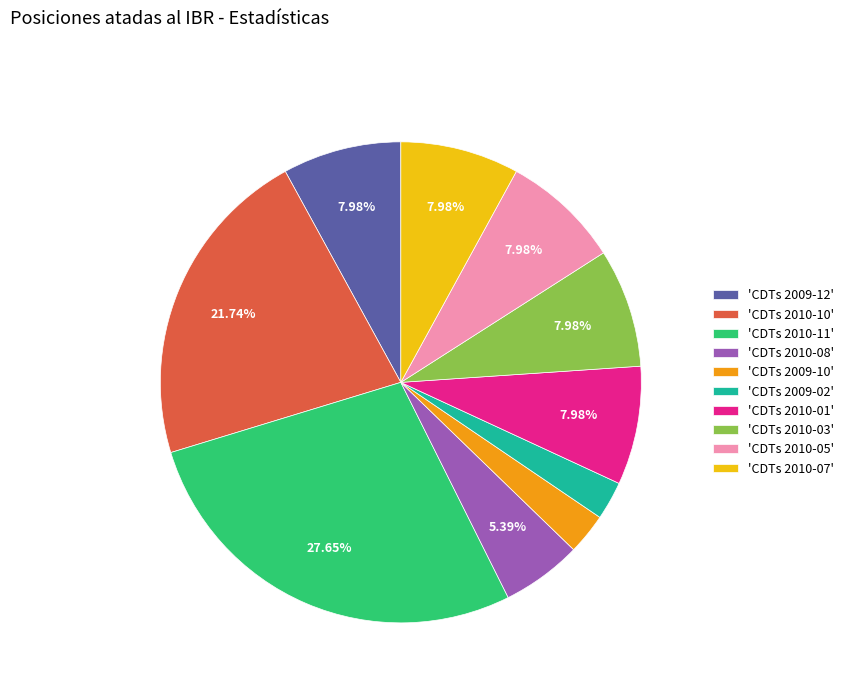

Between 'CDTs 2009-10' and 'CDTs 2010-10', which is larger?

'CDTs 2010-10'